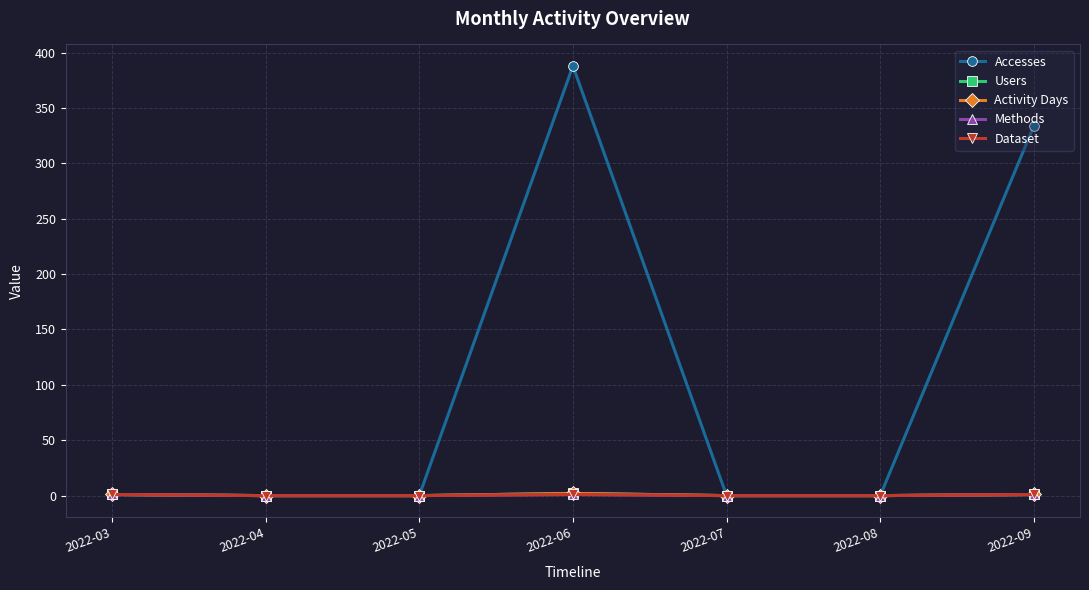

Is this an area chart (filled region under the line)?

No